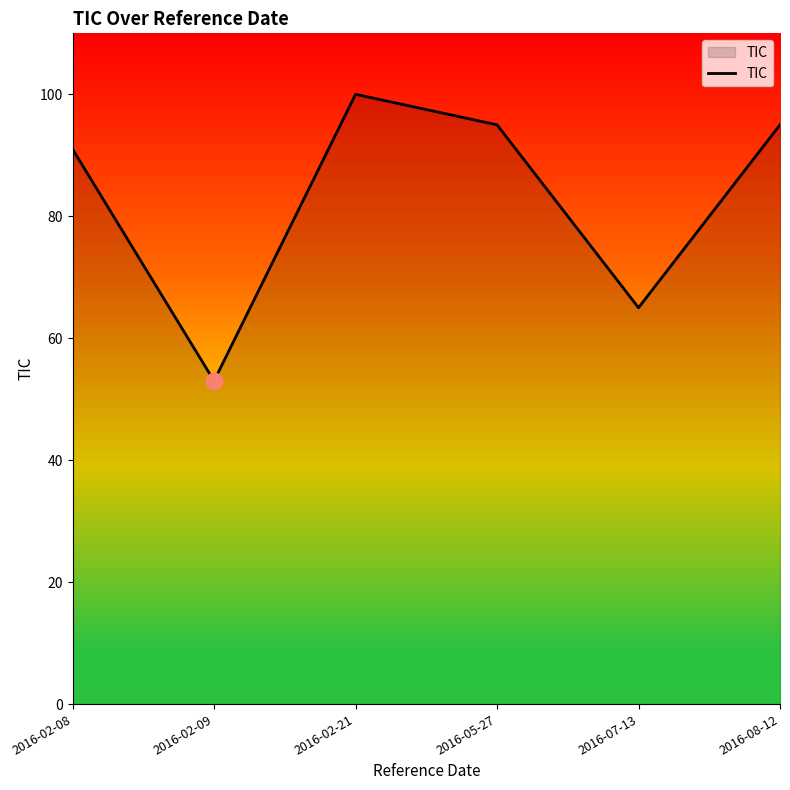

Read the value at 2016-02-08.

91